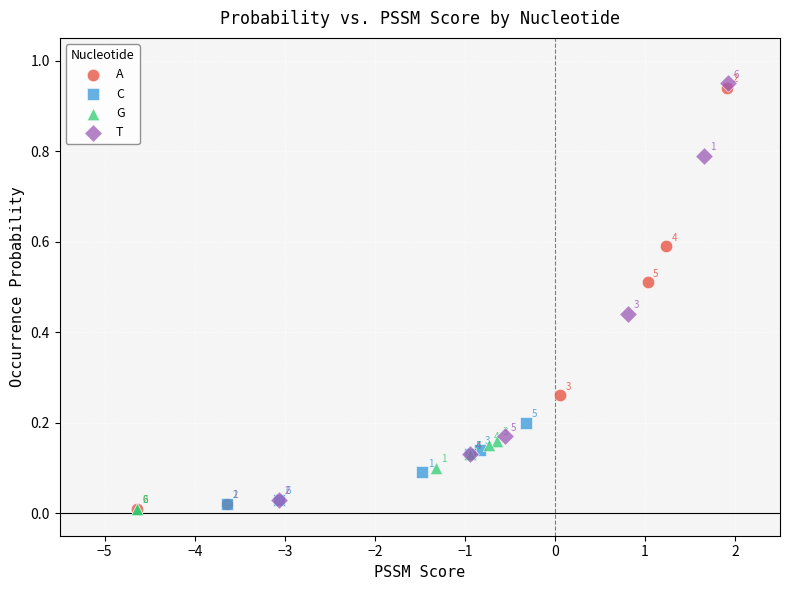

Which series has the widest spread of Y values?

A